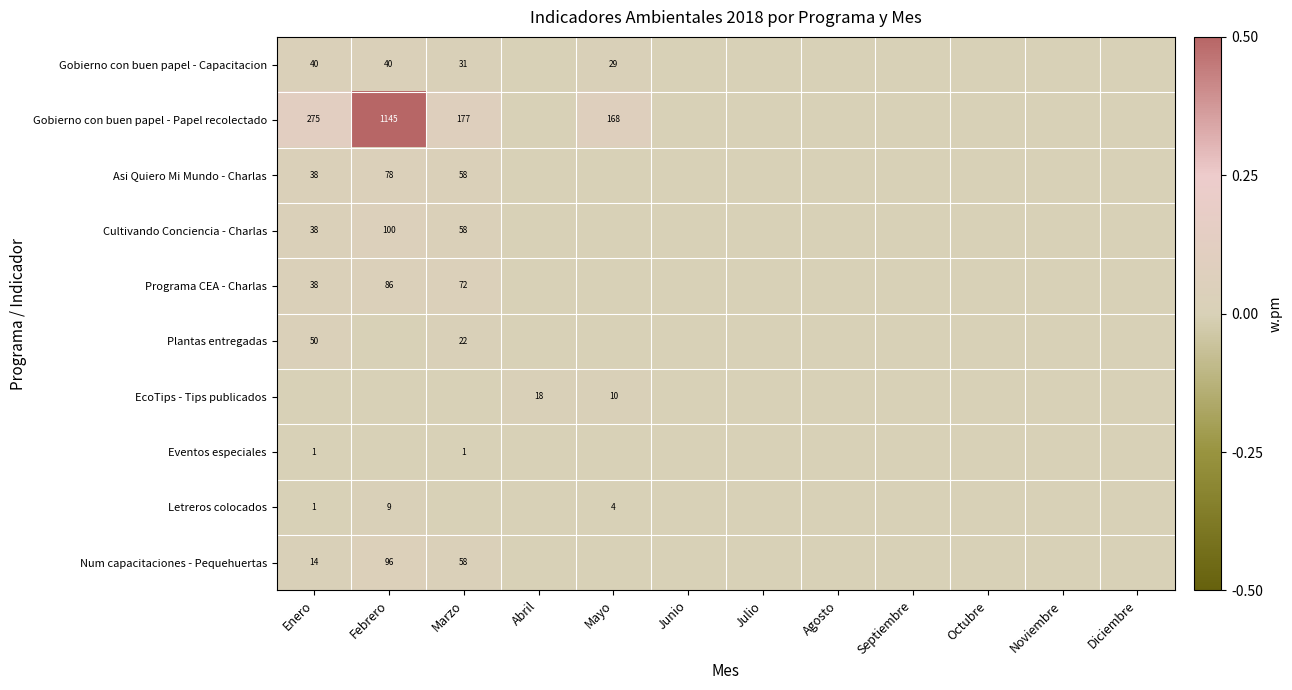

The value of Asi Quiero Mi Mundo - Charlas at Enero is 38. True or false?

True